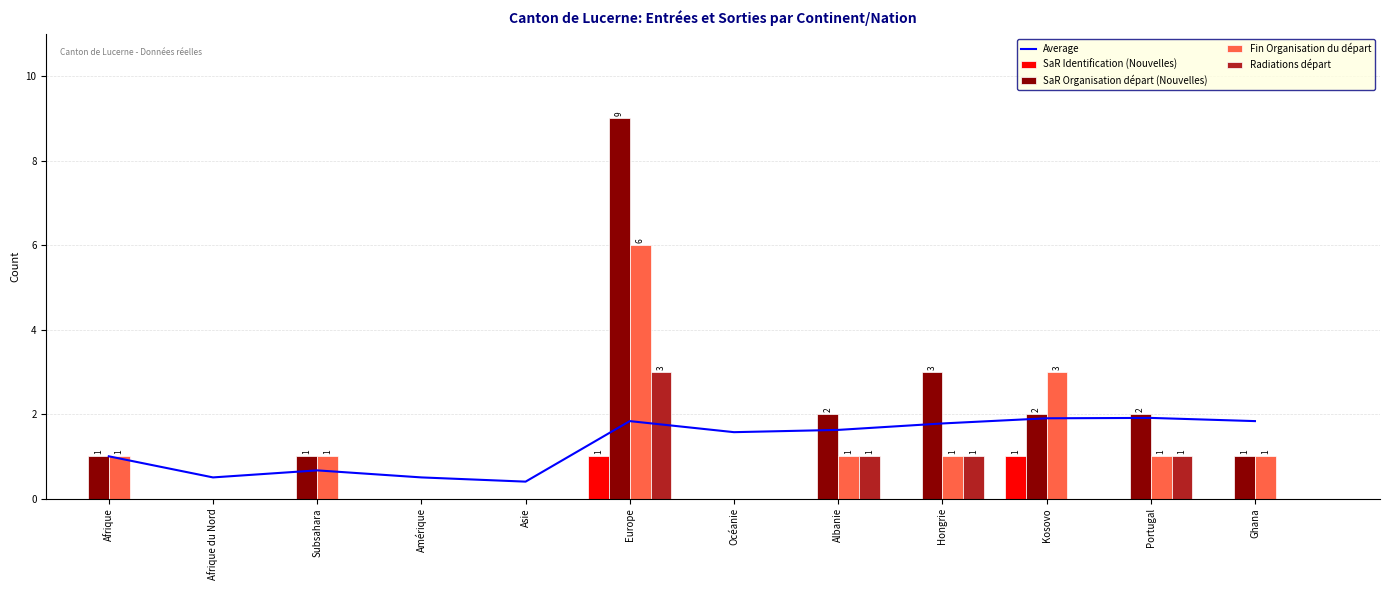

Are the bars grouped side by side (vs. stacked)?

Yes